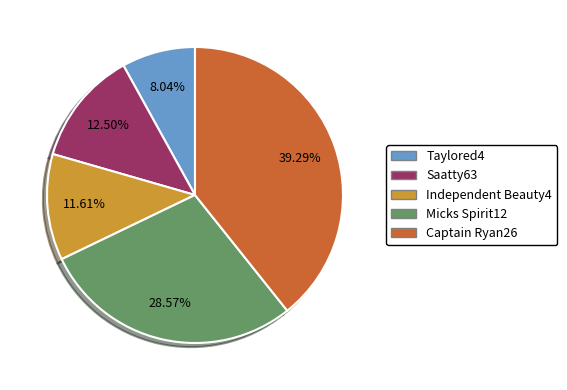

True or false: Taylored4 accounts for 8% of the total.

True